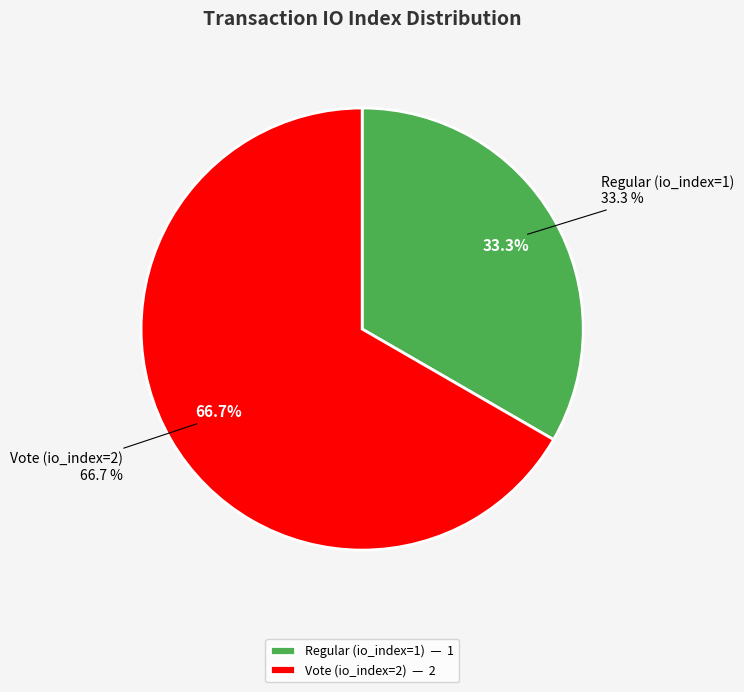

What portion of the pie excludes Vote (io_index=2)?

33.3%